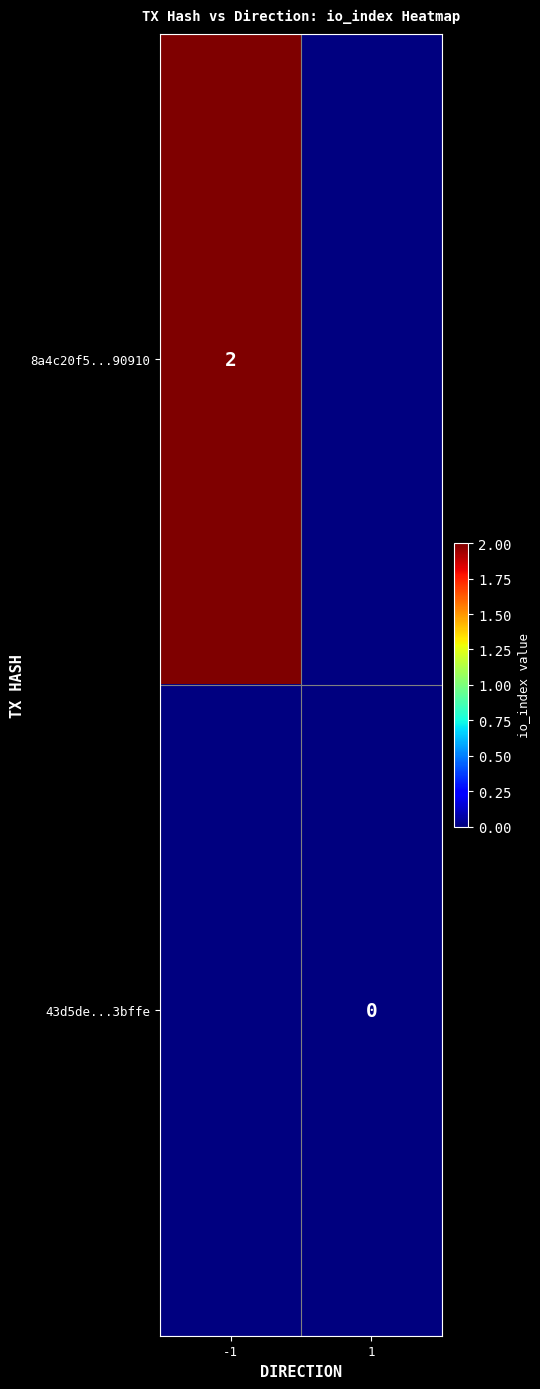

At which label does 8a4c20f5...90910 reach its peak?

-1